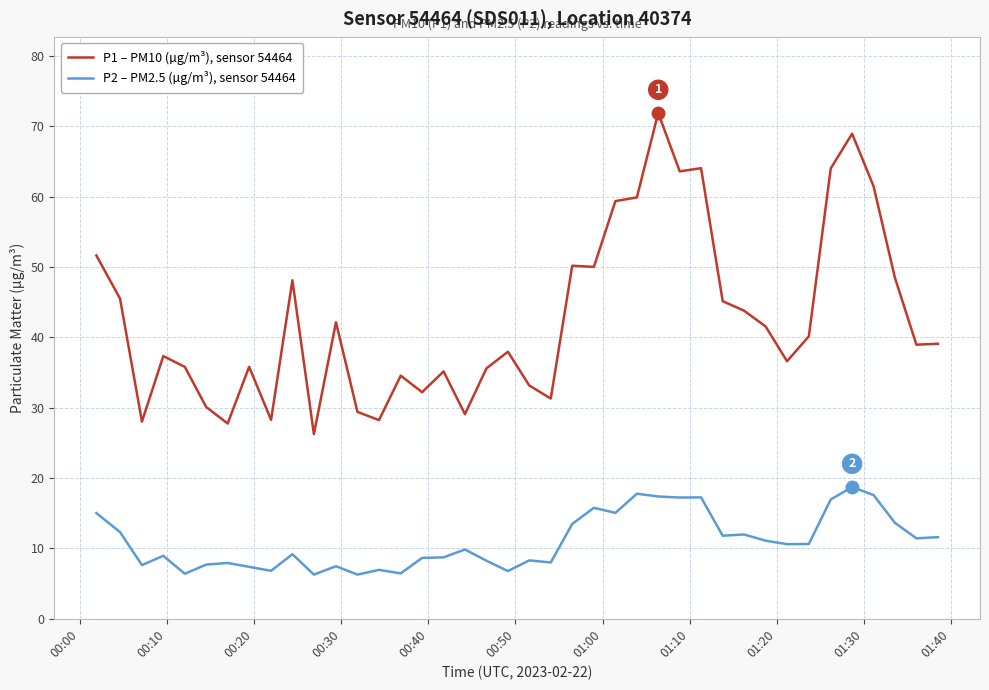

Rank the series by their average value, from highest to lowest.

P1 – PM10 (µg/m³), sensor 54464, P2 – PM2.5 (µg/m³), sensor 54464